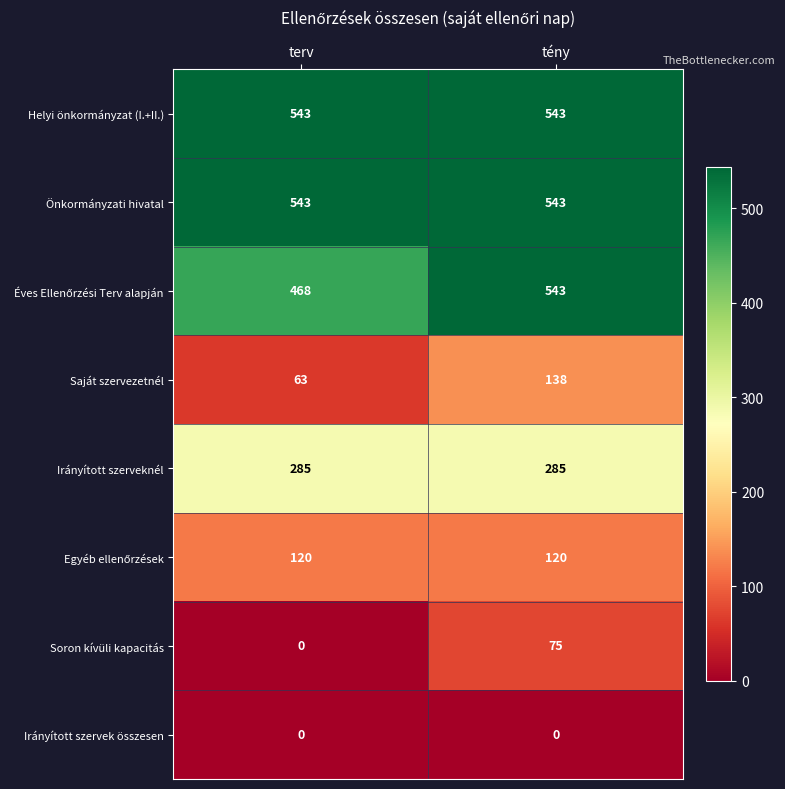

Count the number of data series in this chart.

8